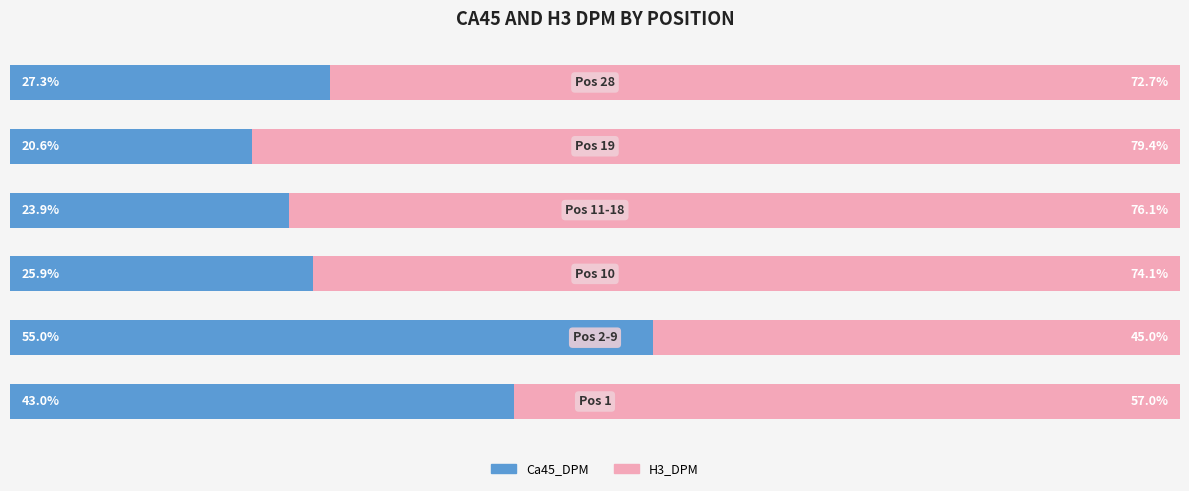

What is the difference between the maximum and minimum values in the Ca45_DPM series?

34.3